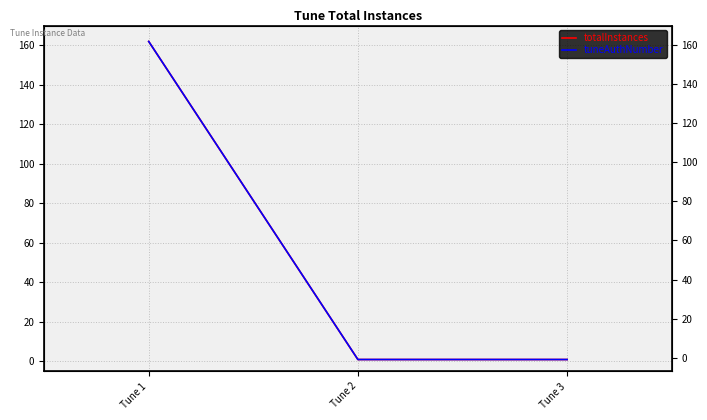

Which series has the widest spread of values?

totalInstances